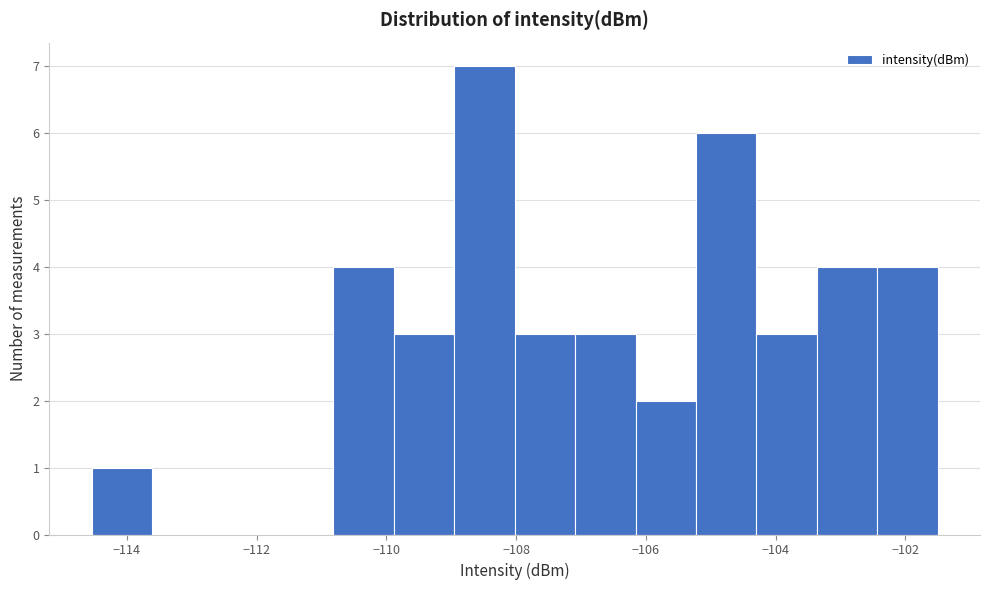

Reading left to right, list every bar in this chart as the range it spans on the x-axis followed by its height. Neither the bar edges nor the heights are printed on the chart, so give them approximately, as read against the axes.

-114.6 to -113.6: 1
-113.6 to -112.6: 0
-112.6 to -111.8: 0
-111.8 to -110.8: 0
-110.8 to -109.8: 4
-109.8 to -109.0: 3
-109.0 to -108.0: 7
-108.0 to -107.0: 3
-107.0 to -106.2: 3
-106.2 to -105.2: 2
-105.2 to -104.2: 6
-104.2 to -103.4: 3
-103.4 to -102.4: 4
-102.4 to -101.4: 4